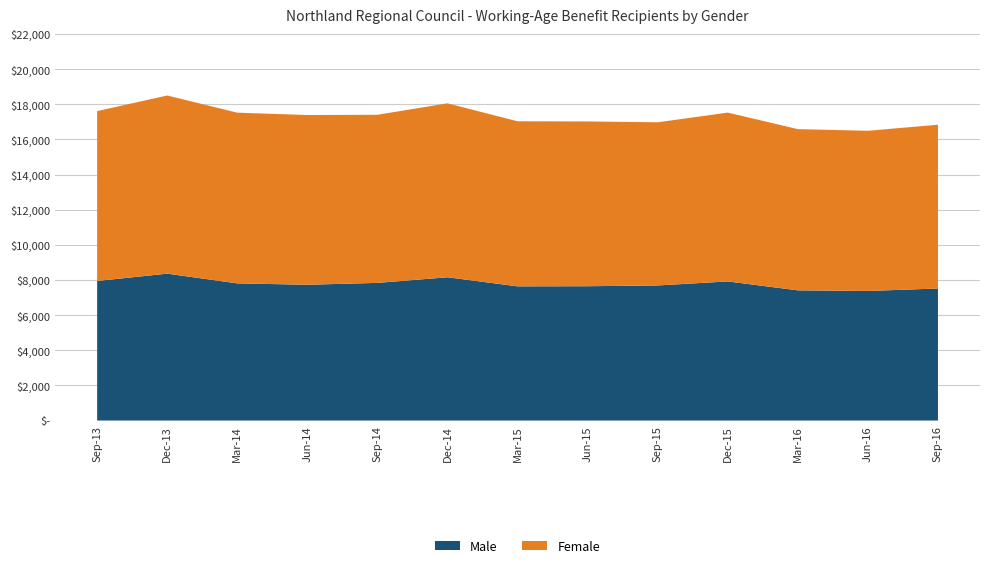

Reading left to right, list all the values displayed in this chart.

Male: Sep-13=7944	Dec-13=8361	Mar-14=7807	Jun-14=7729	Sep-14=7835	Dec-14=8155	Mar-15=7638	Jun-15=7645	Sep-15=7689	Dec-15=7918	Mar-16=7411	Jun-16=7376	Sep-16=7515
Female: Sep-13=9670	Dec-13=10140	Mar-14=9716	Jun-14=9661	Sep-14=9569	Dec-14=9900	Mar-15=9396	Jun-15=9379	Sep-15=9287	Dec-15=9609	Mar-16=9176	Jun-16=9117	Sep-16=9322